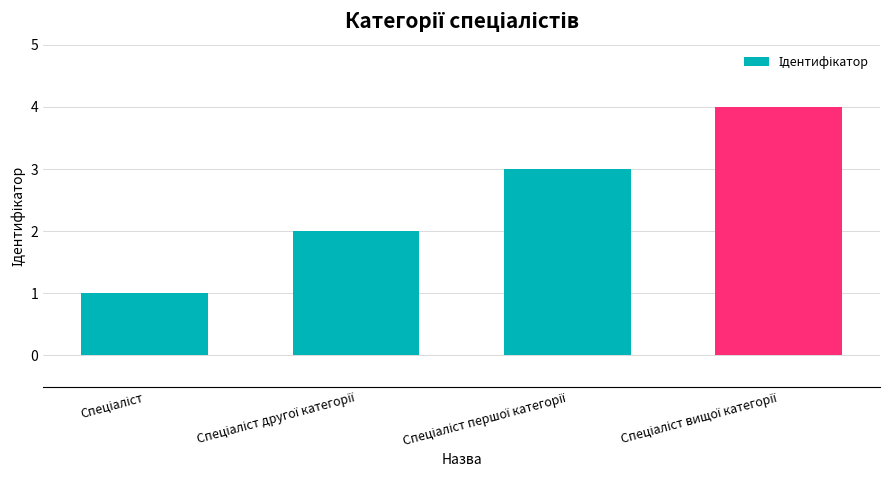

Does the chart contain stacked bars?

No